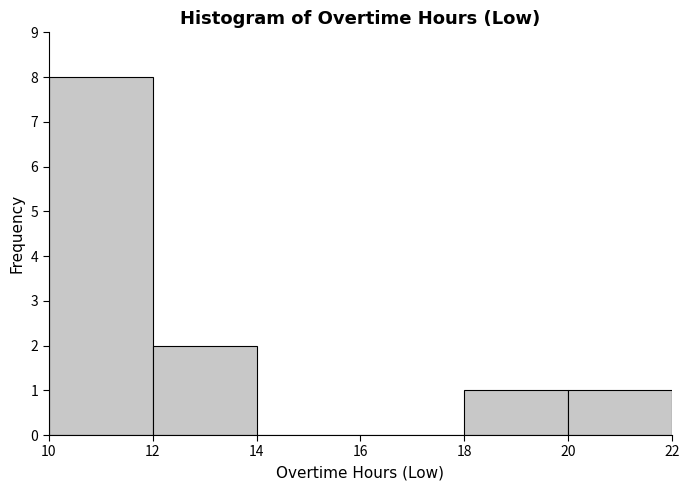

Reading left to right, transcribe this chart: for each bar, give the range it covers on the x-axis and its height. The values are not printed on the chart, so give them approximately, as read against the axis.

10 to 12: 8
12 to 14: 2
14 to 16: 0
16 to 18: 0
18 to 20: 1
20 to 22: 1